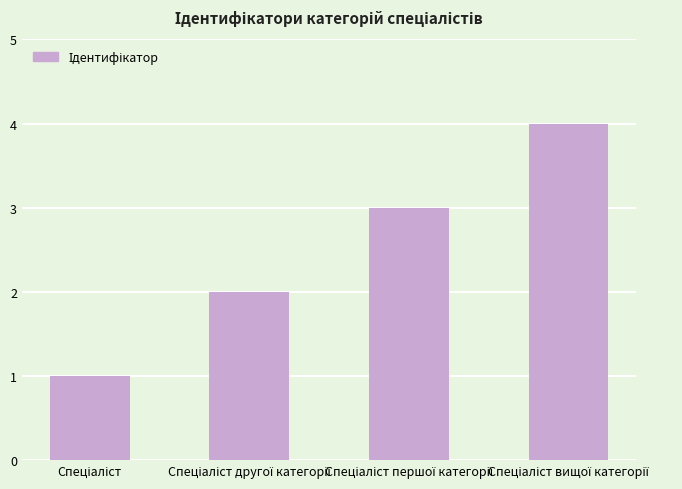

What is the greatest value displayed?

4